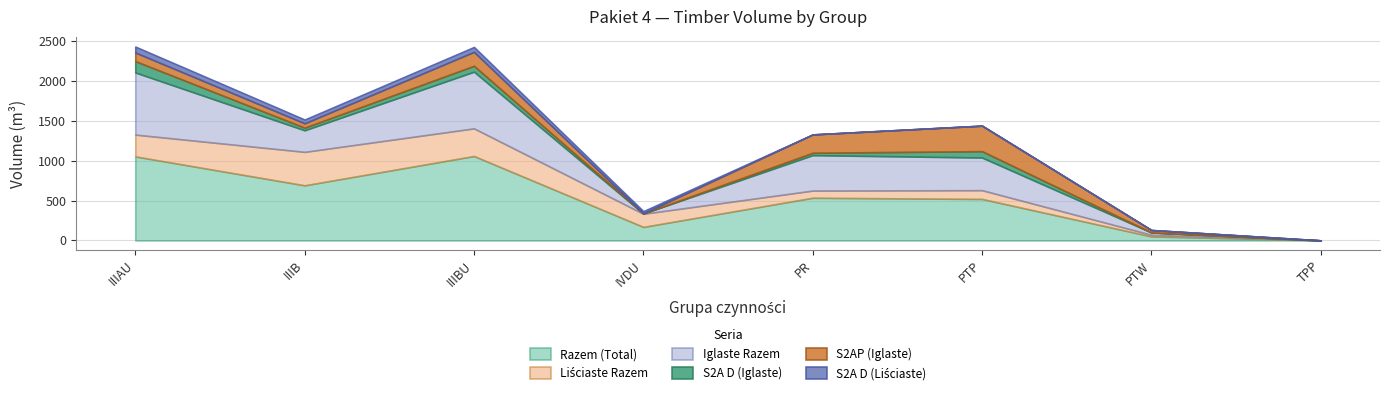

How many values in the S2A D (Liściaste) series are below 27?

4